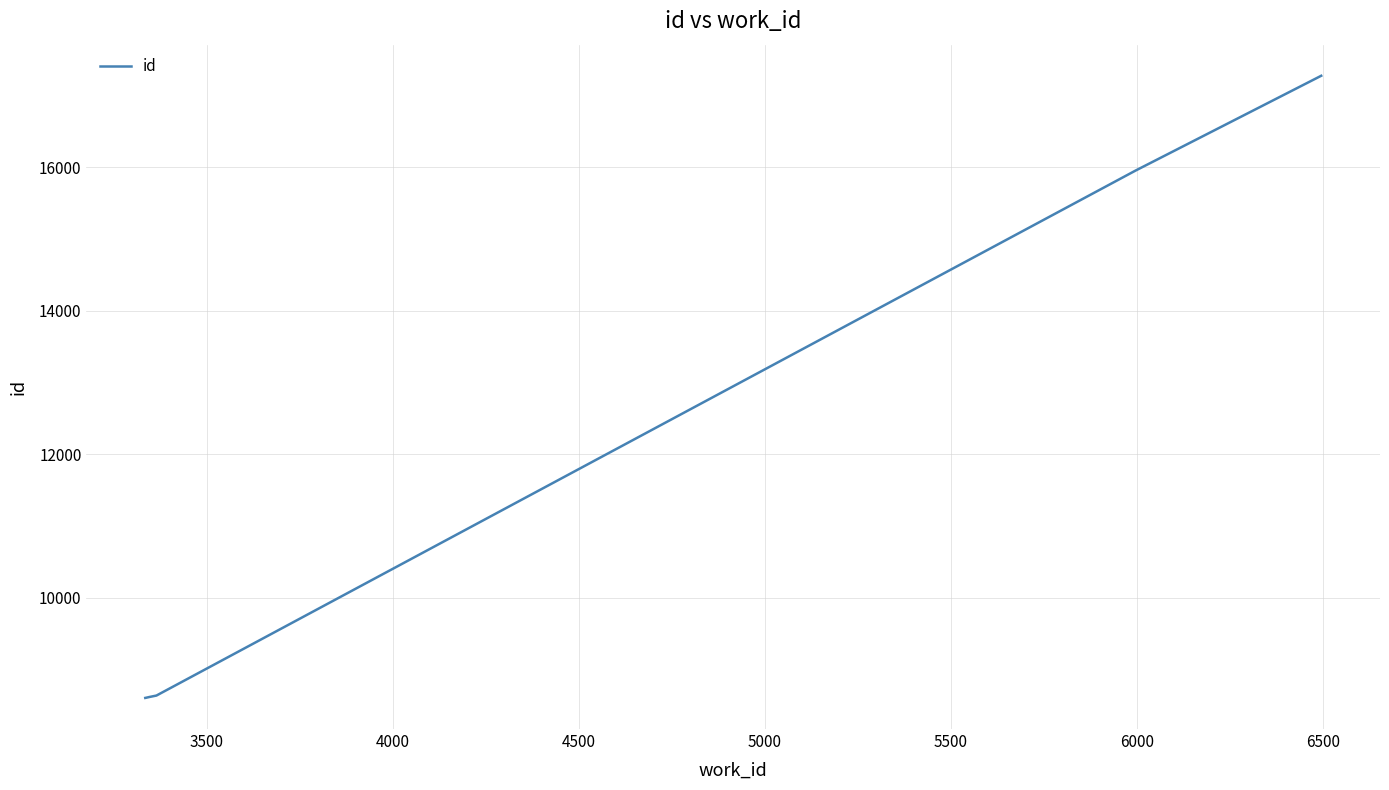

What is the maximum value shown in the chart?

17276